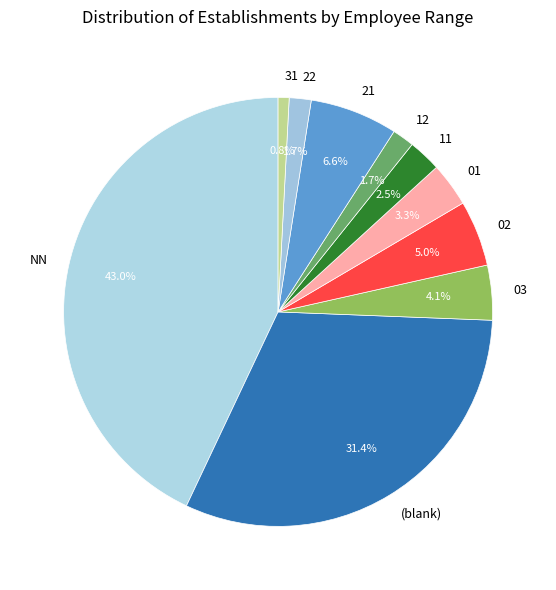

What is the smallest slice in the pie chart?

31